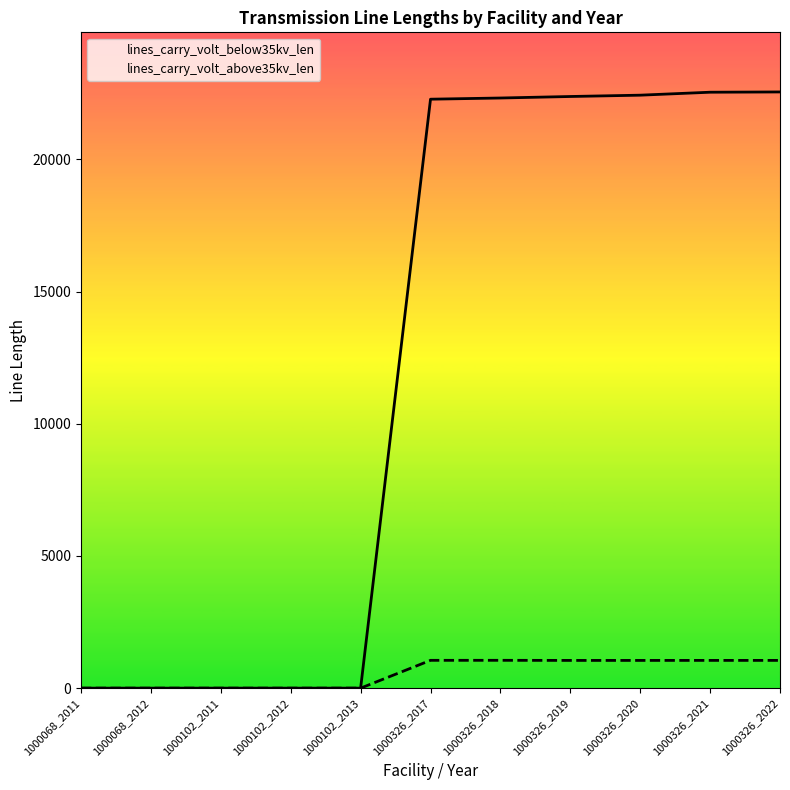

Reading left to right, what are all the values shown in this chart?

lines_carry_volt_below35kv_len: 1000068_2011=0	1000068_2012=0	1000102_2011=0	1000102_2012=0	1000102_2013=0	1000326_2017=22279	1000326_2018=22324	1000326_2019=22381	1000326_2020=22431	1000326_2021=22543	1000326_2022=22553
lines_carry_volt_above35kv_len: 1000068_2011=0	1000068_2012=0	1000102_2011=0	1000102_2012=0	1000102_2013=0	1000326_2017=1052	1000326_2018=1053	1000326_2019=1049	1000326_2020=1049	1000326_2021=1050	1000326_2022=1050